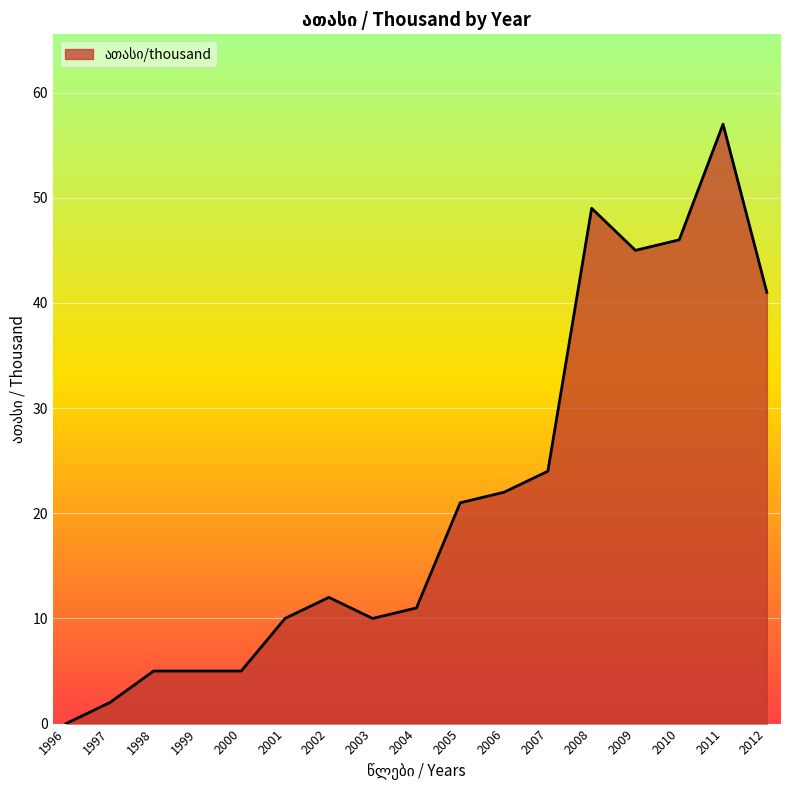

What is the sum of the values at 1996 and 1999?

5